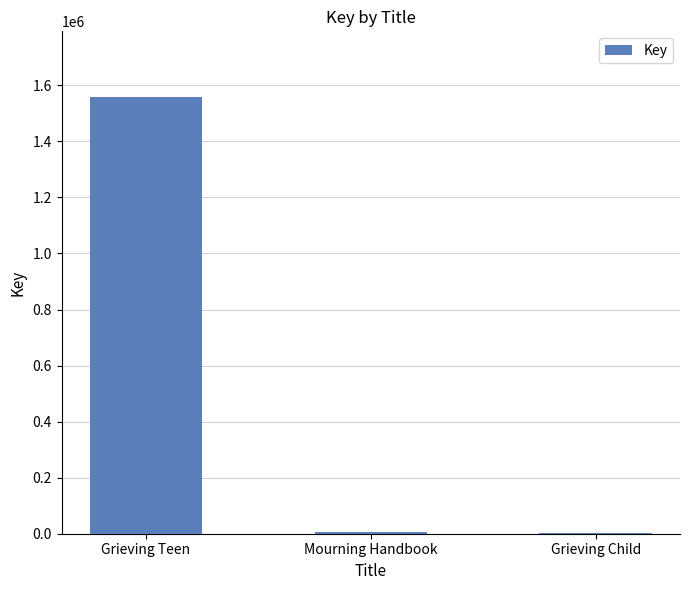

What is the maximum value shown in the chart?

1558722